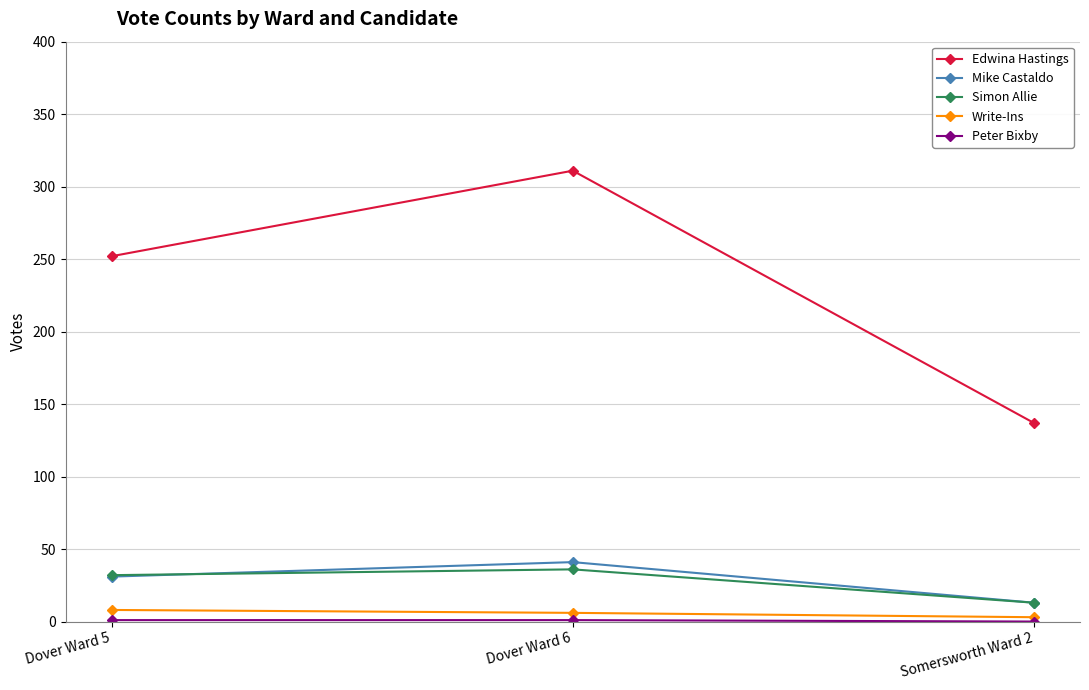

What is the total value across all series at Dover Ward 6?

395